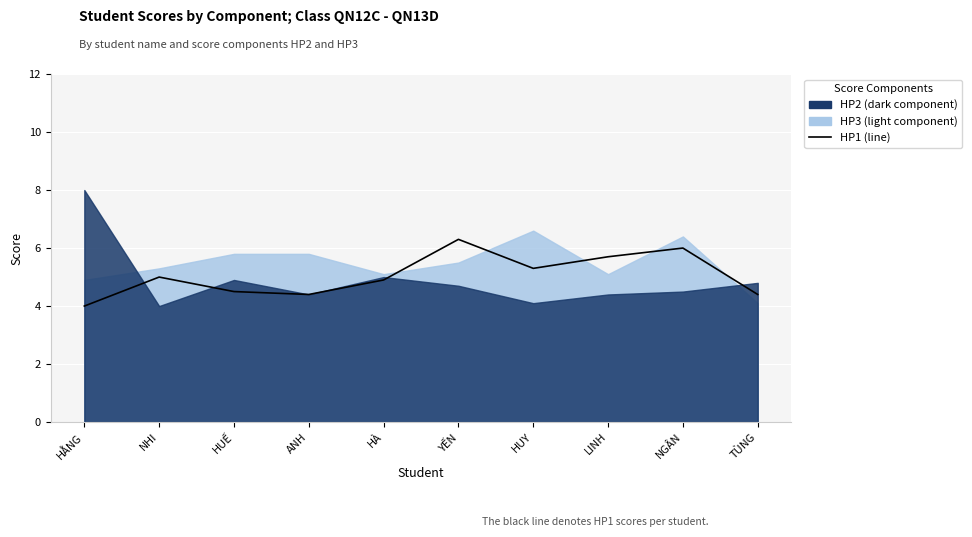

What is the difference between the second highest and minimum values?

2.0